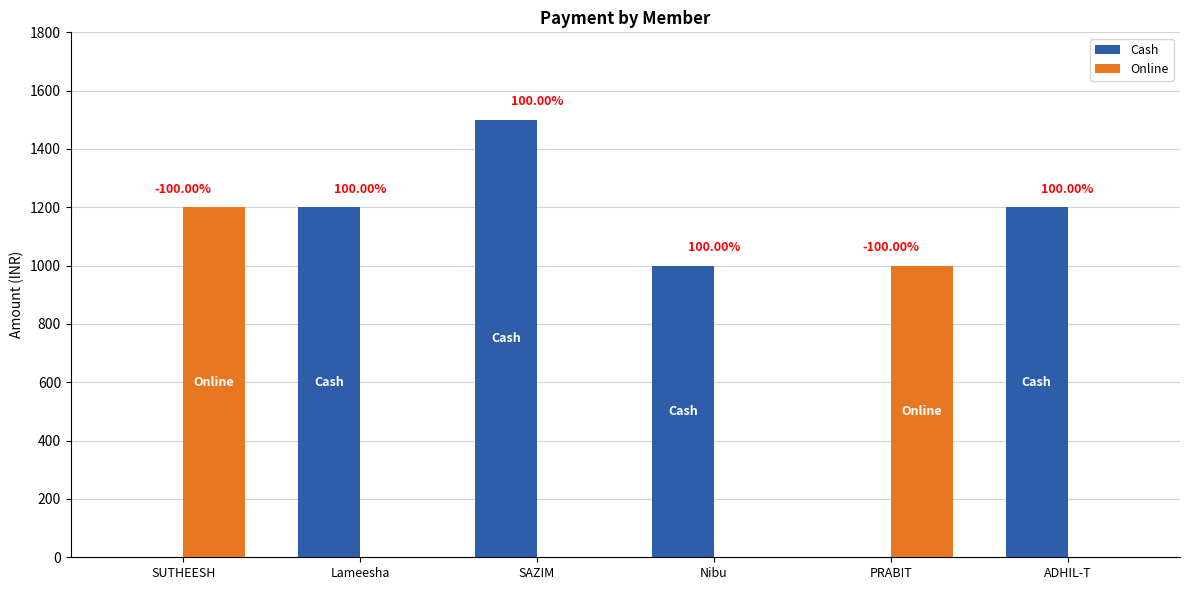

Reading right to left, extract all data points from this chart.

Cash: 1200	0	1000	1500	1200	0
Online: 0	1000	0	0	0	1200